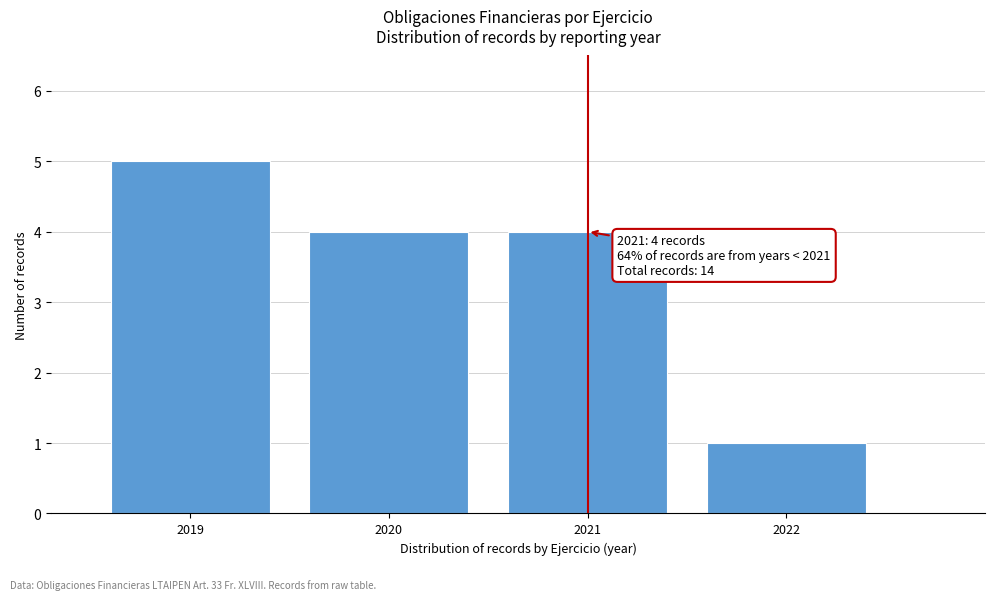

Which range on the x-axis has the tallest bar?

2018.5 to 2019.5